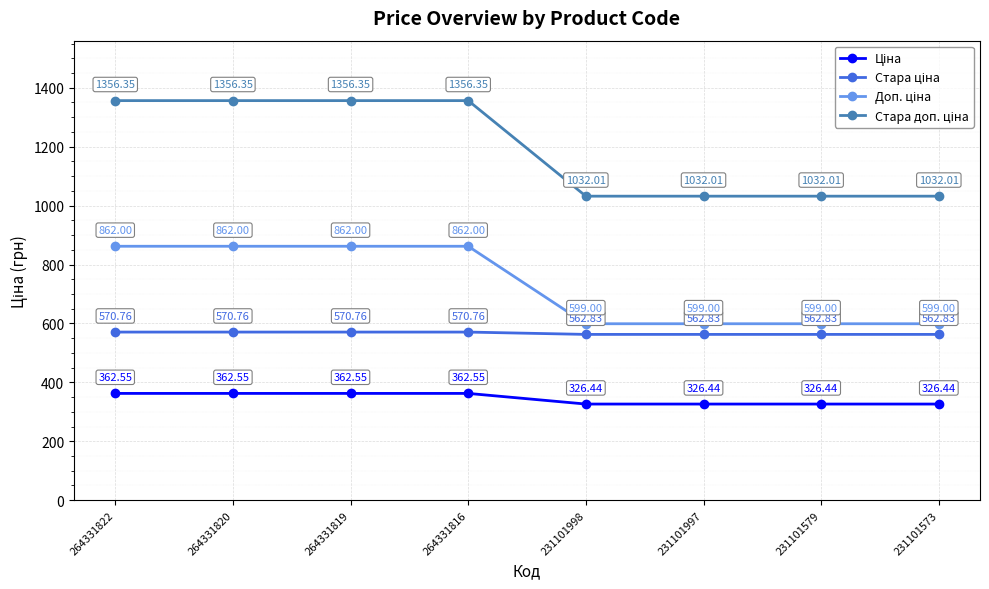

Does the chart have visible grid lines?

Yes